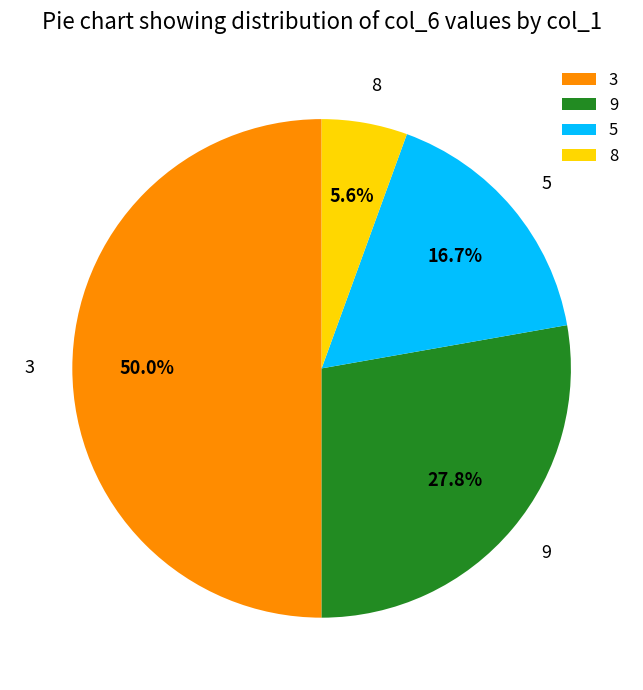

To the nearest percent, what percentage of the pie is 5?

17%